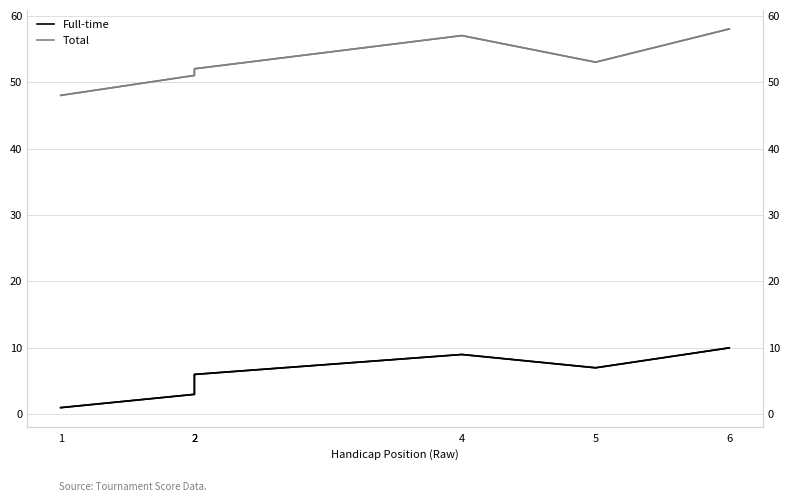

What is the difference between the Full-time values at 4 and 6?

1